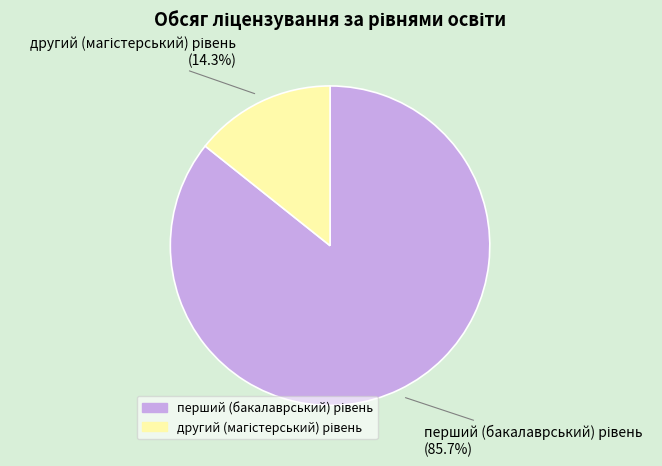

How many slices are in this pie chart?

2